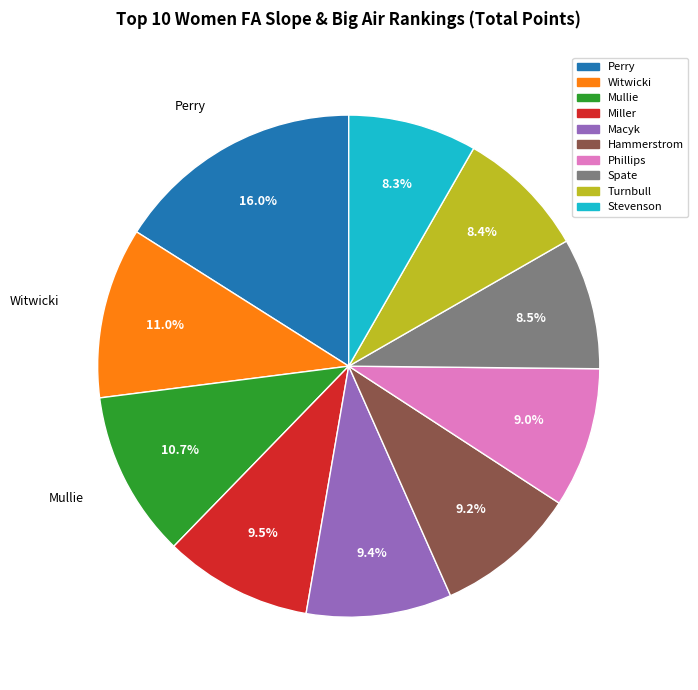

To the nearest percent, what is the average slice percentage?

10%